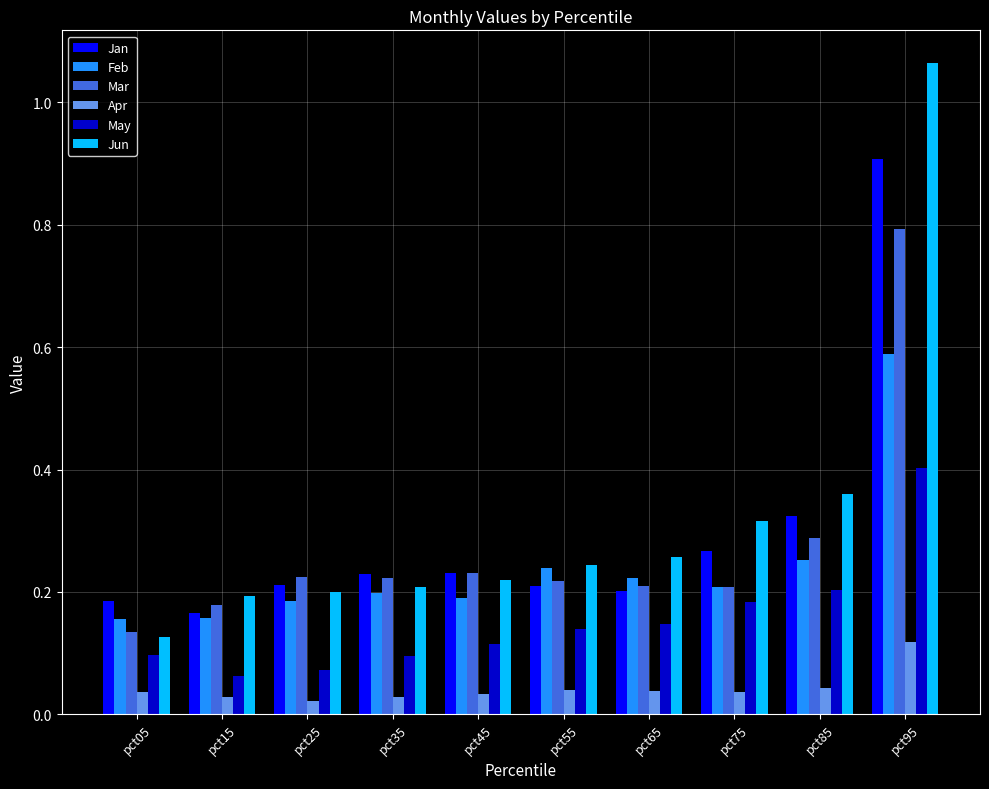

True or false: Jan has a value of 0.1 at pct15.

False